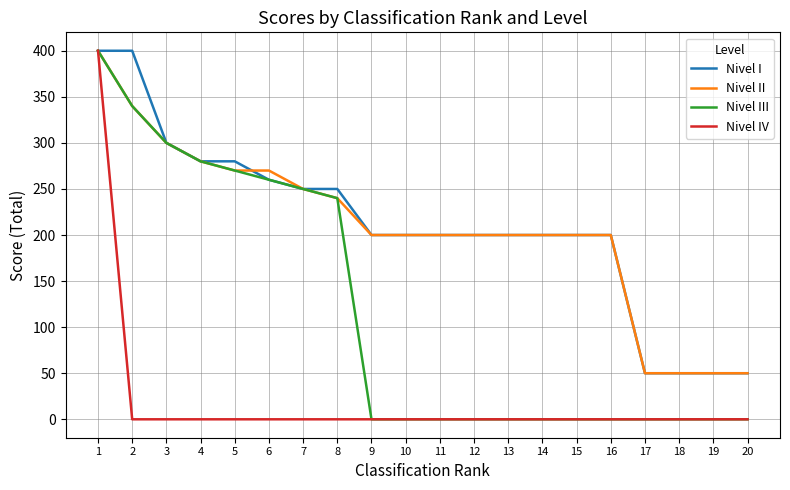

The Nivel III series shows -141 at 18. True or false?

False